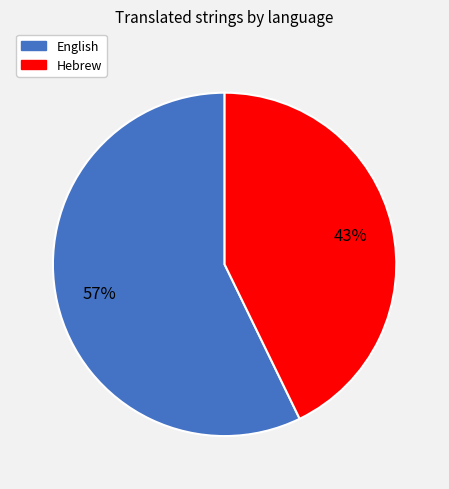

How many segments does this pie chart have?

2